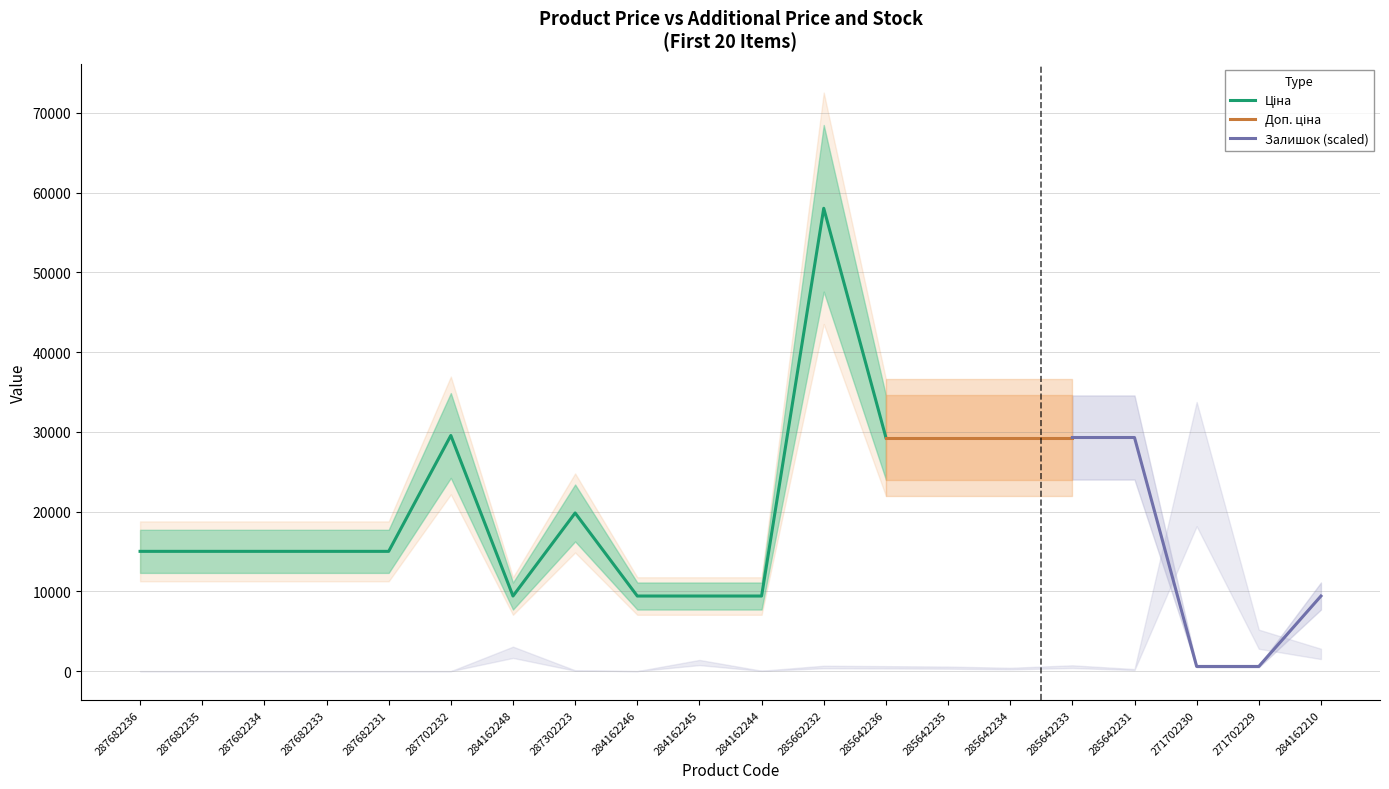

What is the sum of the Залишок values at 287682235 and 271702229?

100.0